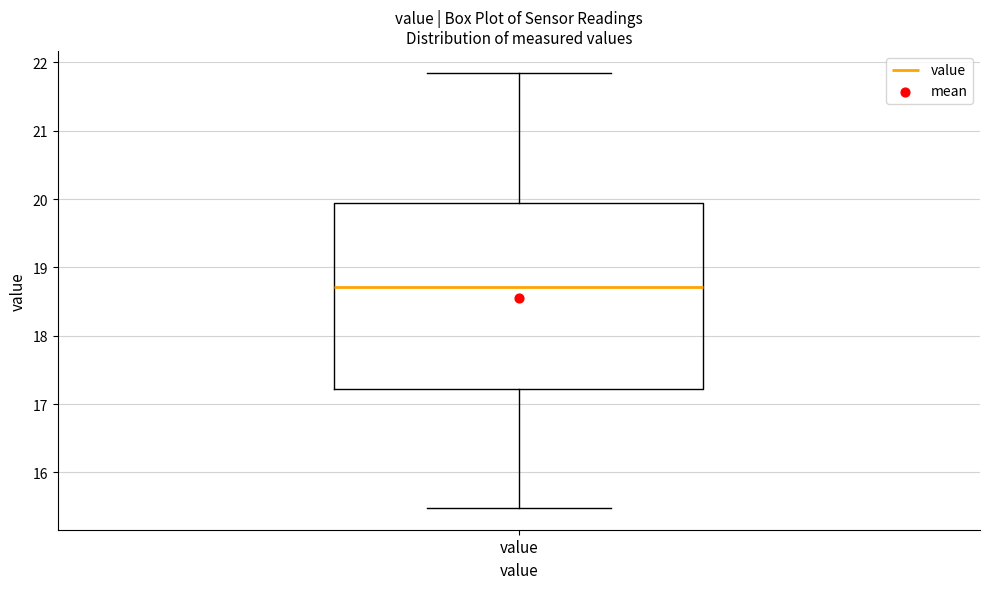

Read this box plot against the y-axis: the position of the median line, the range covered by the box, and the ends of both whiskers. The values are not printed on the chart, so give them approximately, as read against the axis.

median 18.7, box 17.2 to 19.9, whiskers 15.5 to 21.9